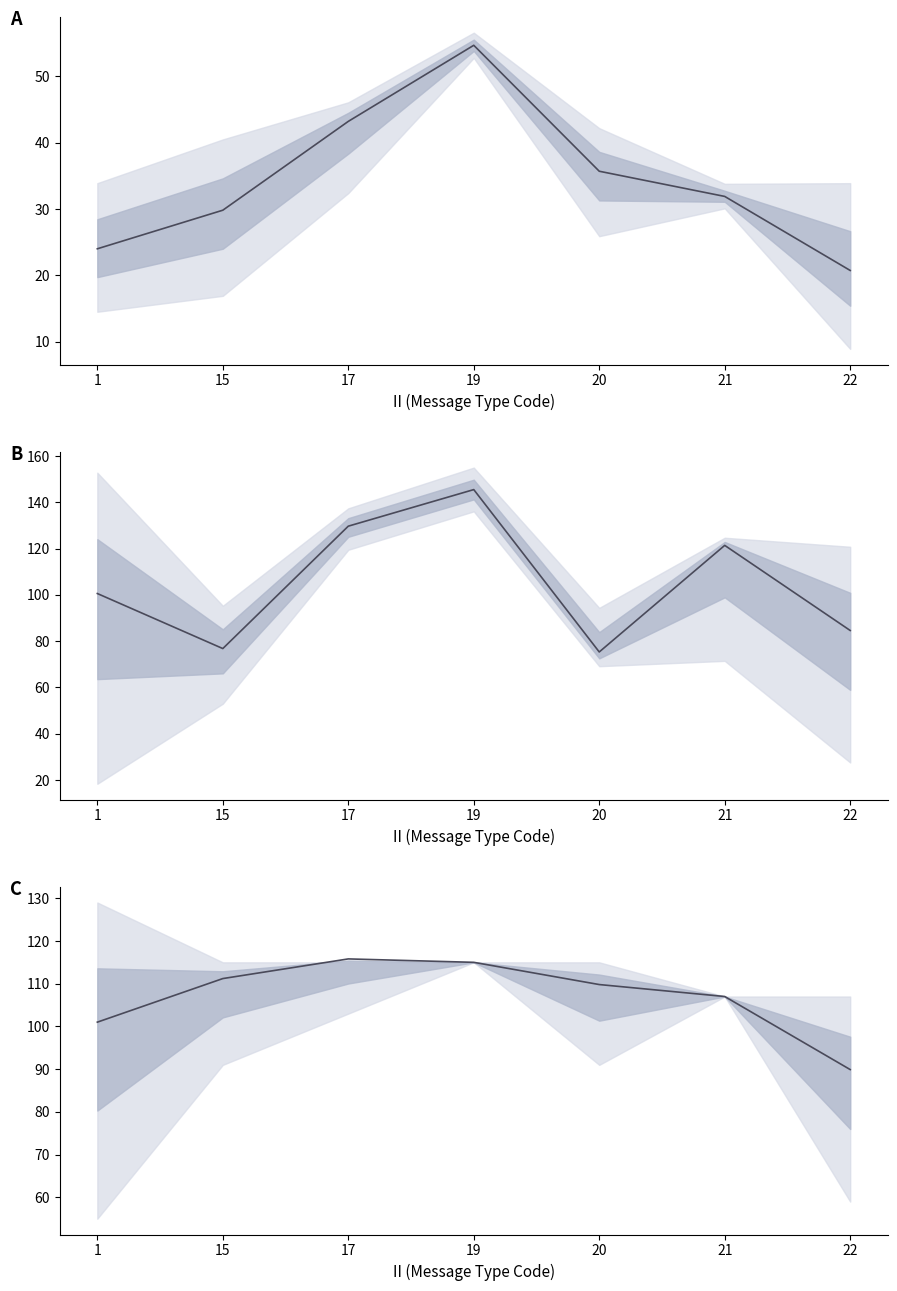

What is the minimum value for mean_RPT_LEN?

89.9